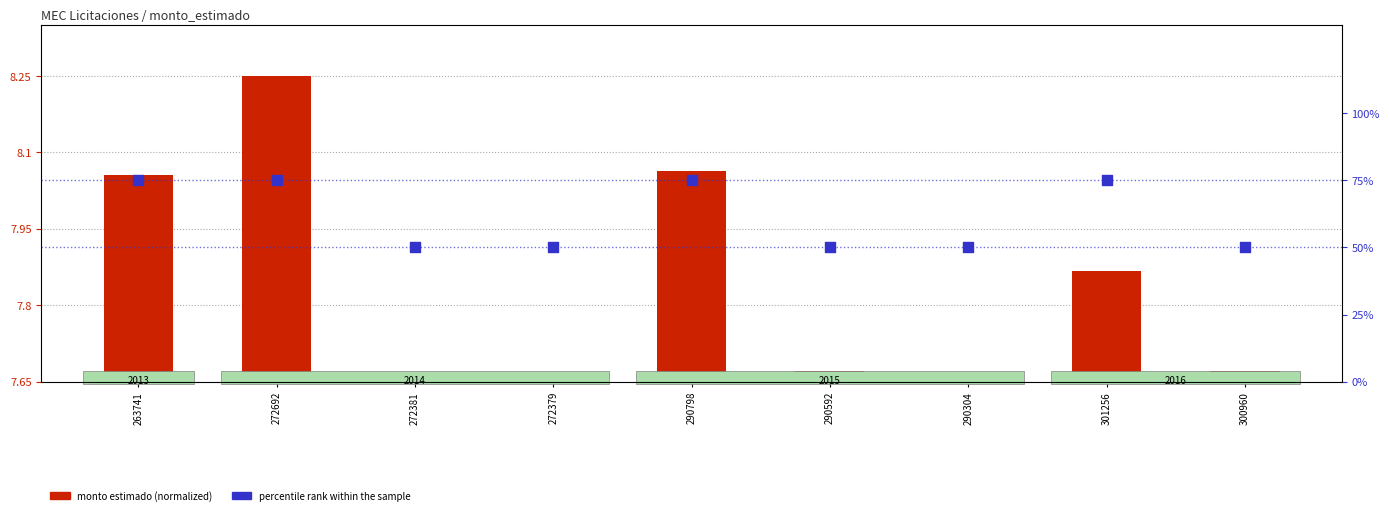

What is the change in value from 263741 to 272379?

-25